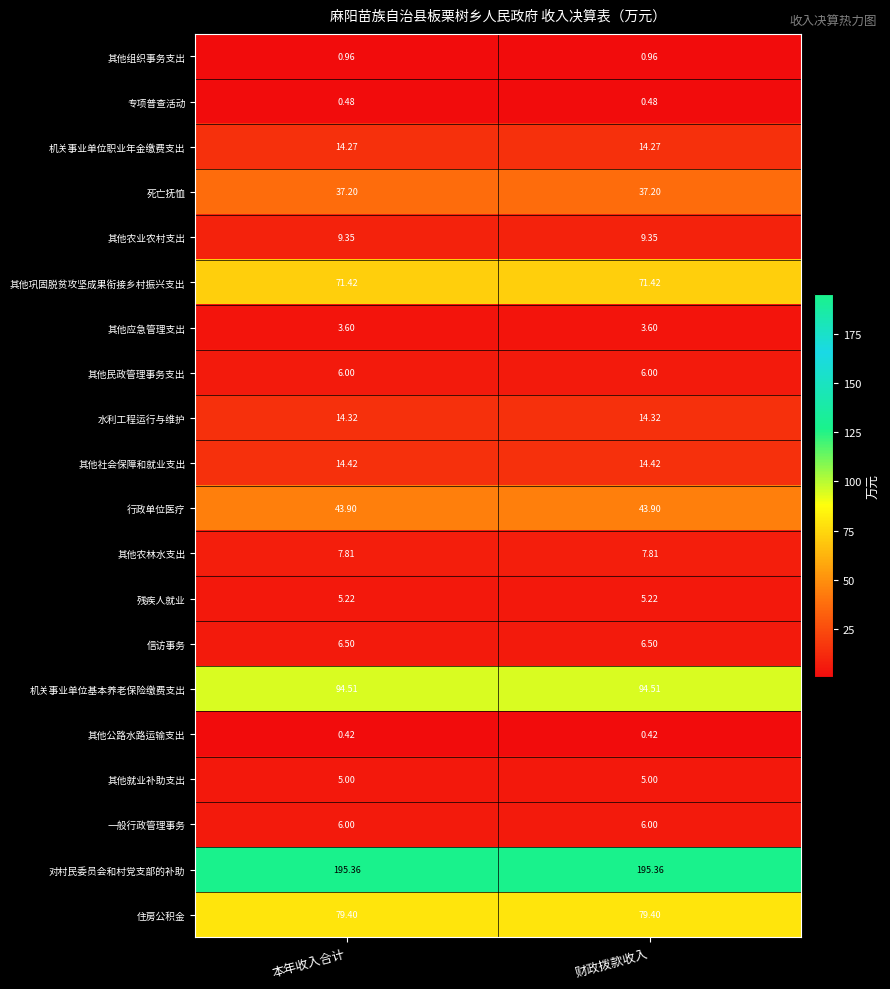

Is the value of 住房公积金 at 财政拨款收入 greater than the value of 其他公路水路运输支出 at 财政拨款收入?

Yes